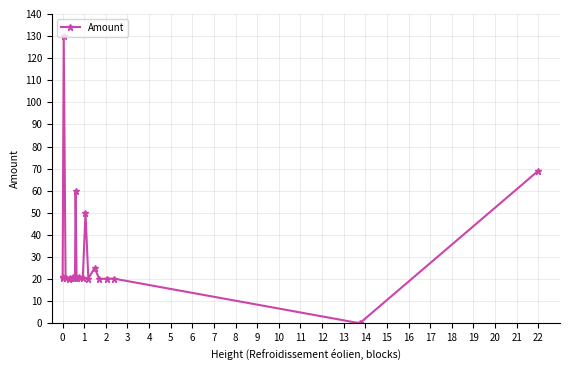

What is the difference between the second highest and second lowest values?

49.1